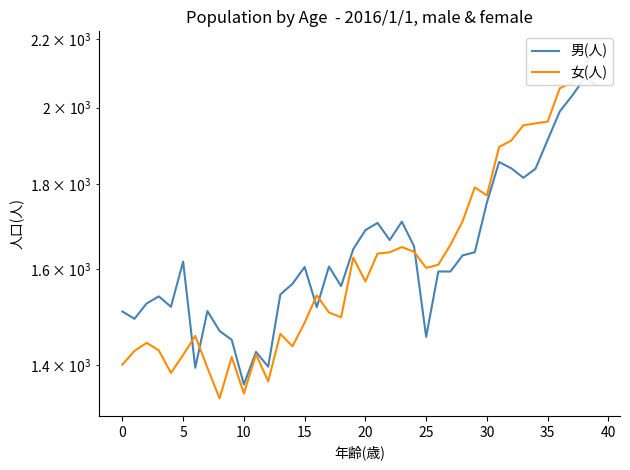

What are all the series names shown in the legend?

男(人), 女(人)